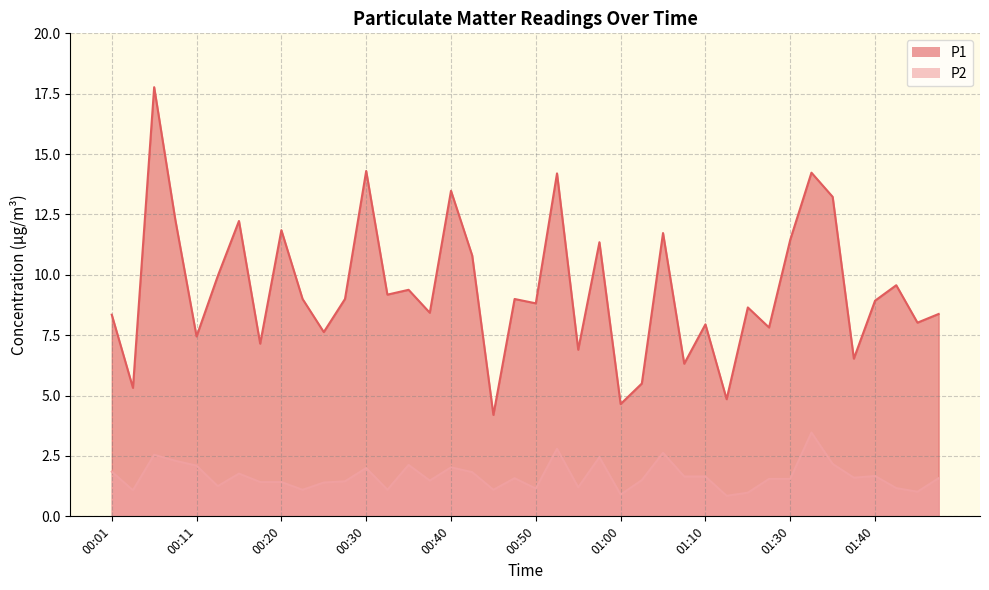

What are all the series names shown in the legend?

P1, P2